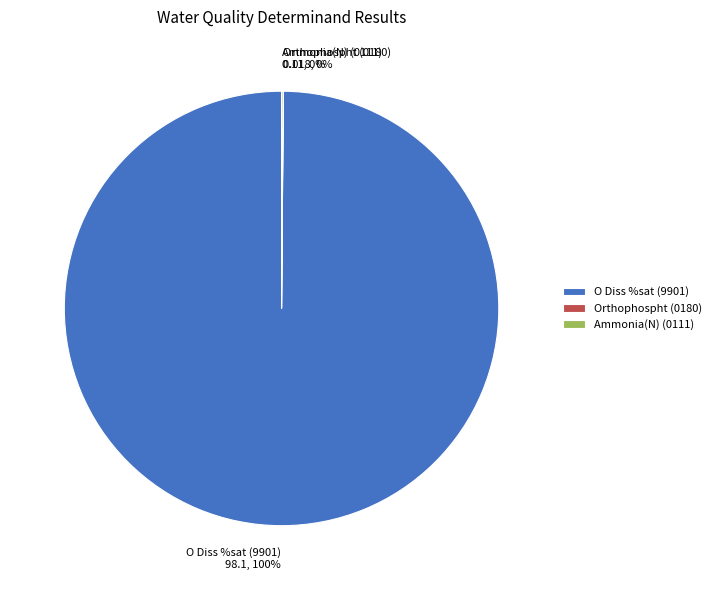

What is the largest slice in the pie chart?

O Diss %sat (9901)